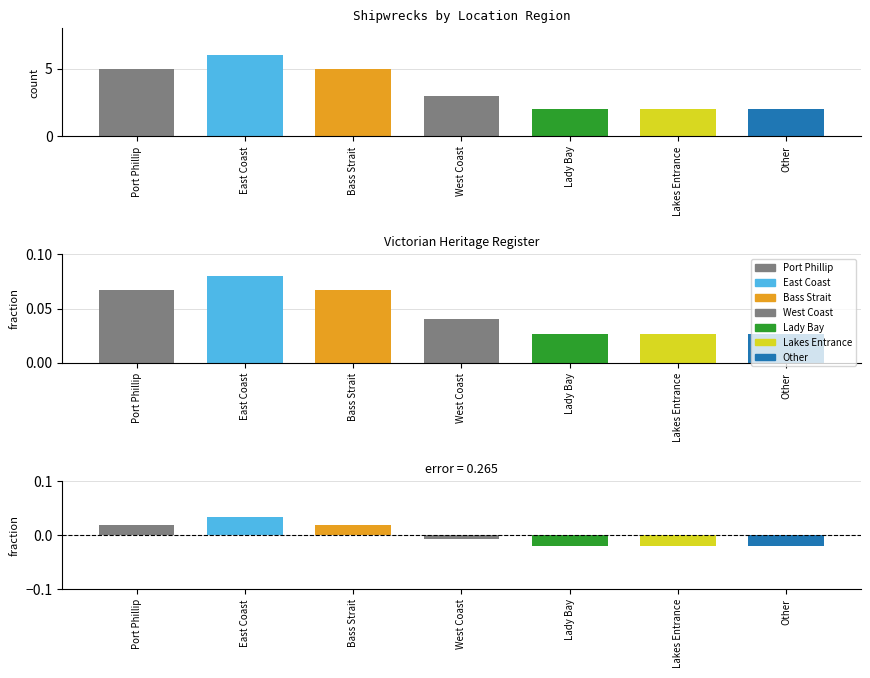

Approximately how many times larger is the value at Bass Strait compared to East Coast?

0.8